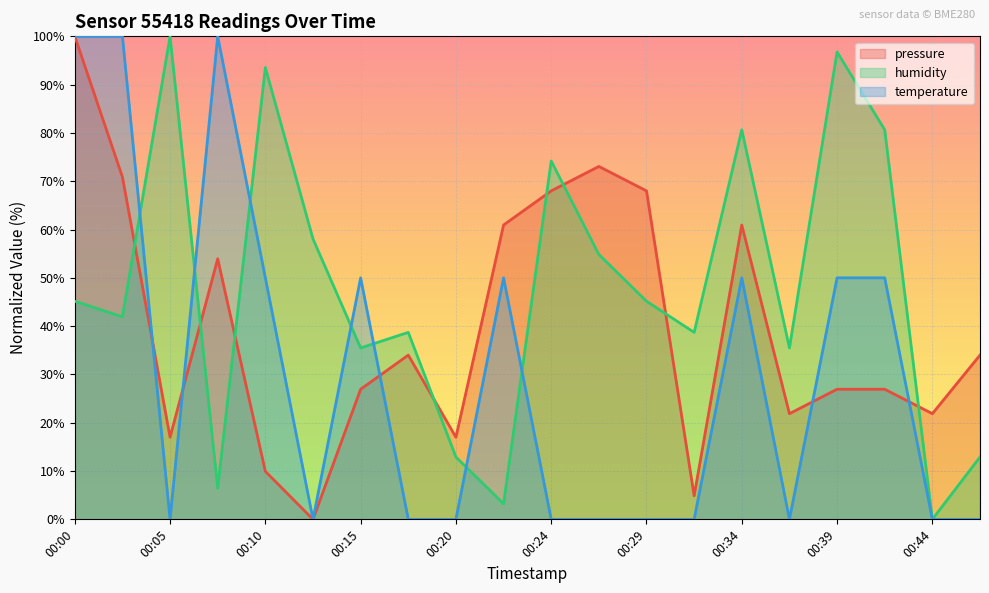

Between 00:24 and 00:00, which is larger?

00:00